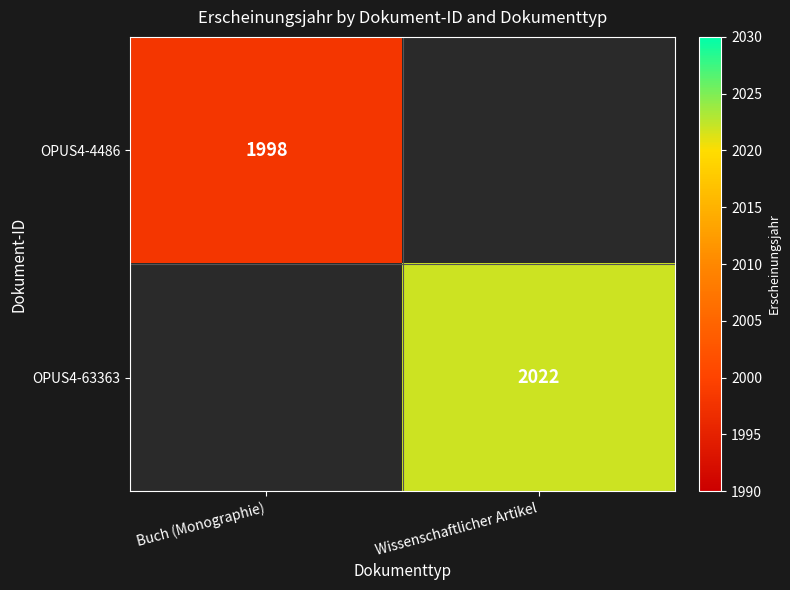

Count the number of categories in the chart.

2